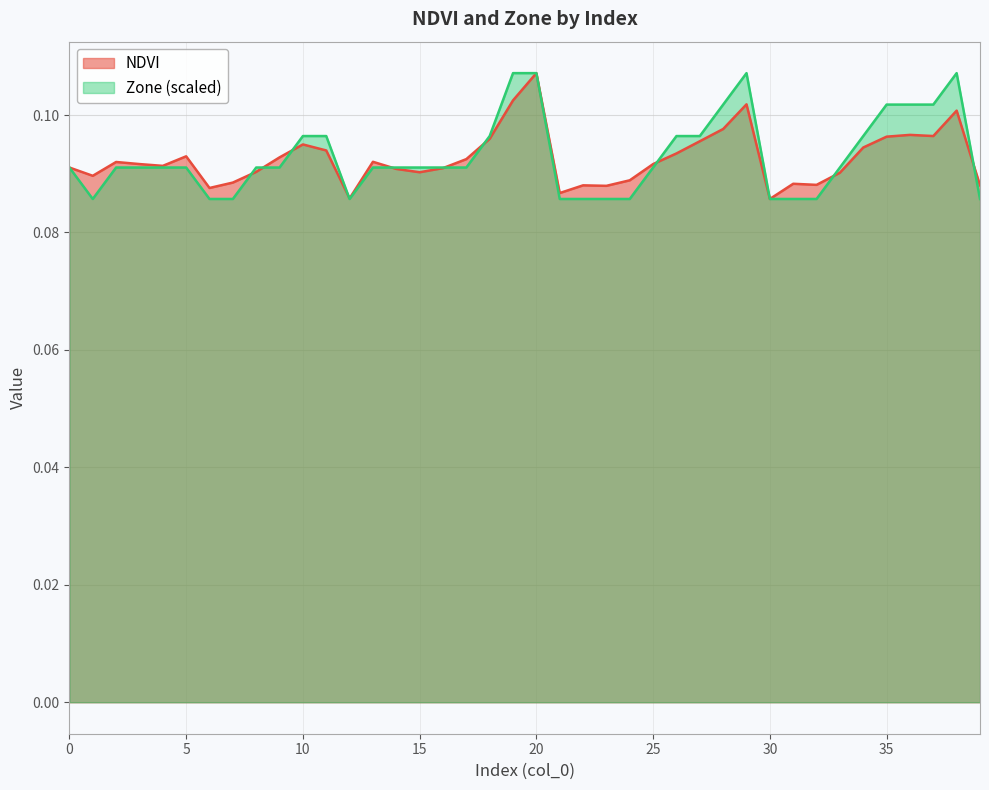

List the series in order of their overall mean, lowest first.

NDVI, Zone